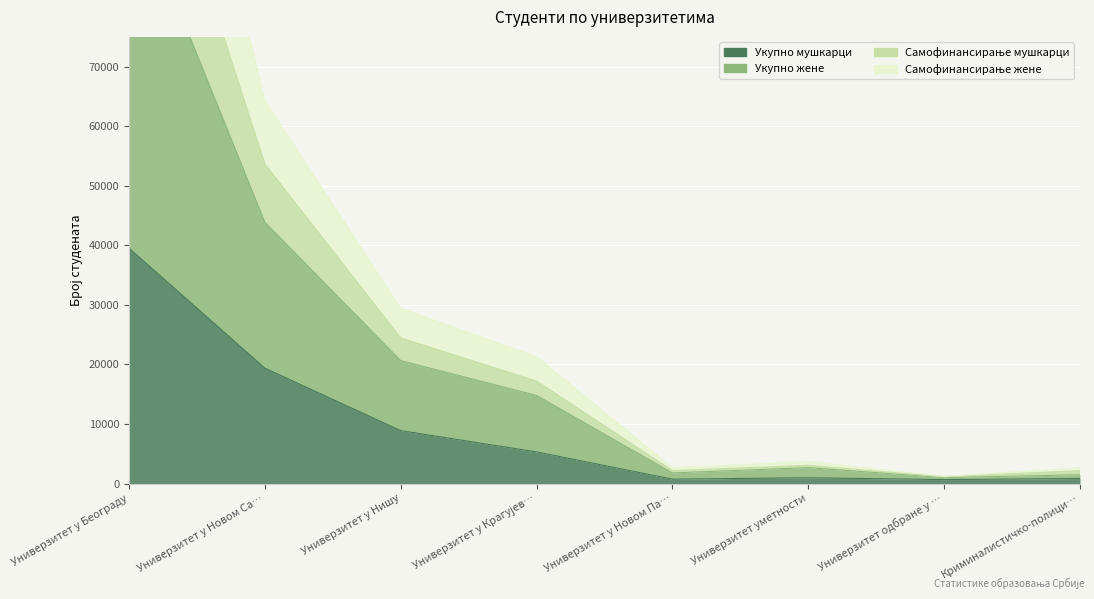

At which category is the sum across all series the highest?

Универзитет у Београду